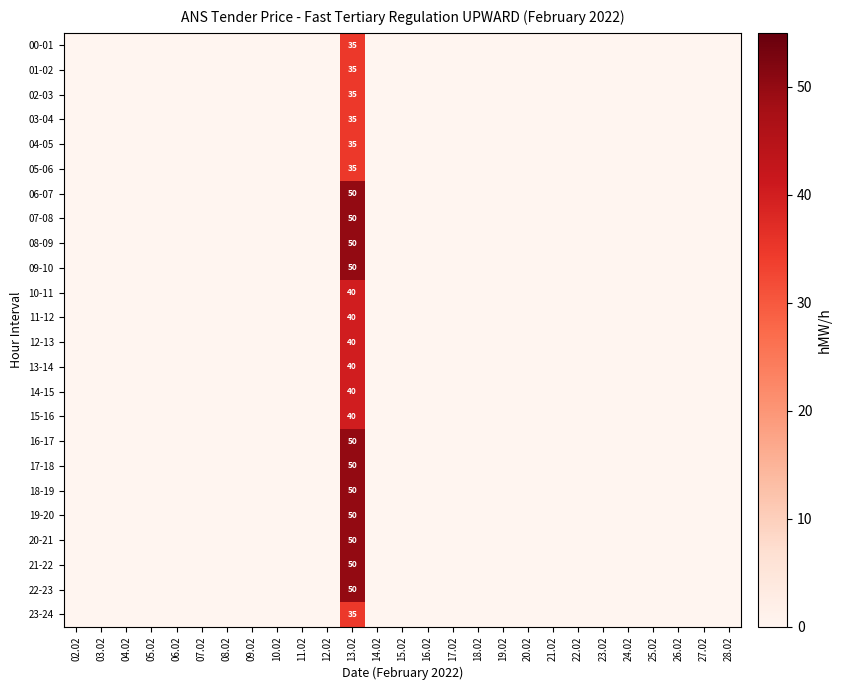

How many categories are shown in the chart?

27